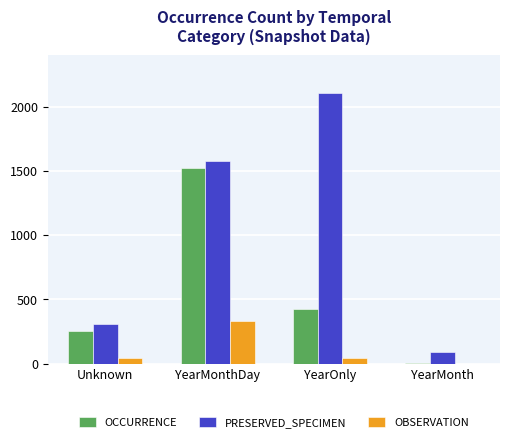

Count the OCCURRENCE values in the range 250 to 1524.

3